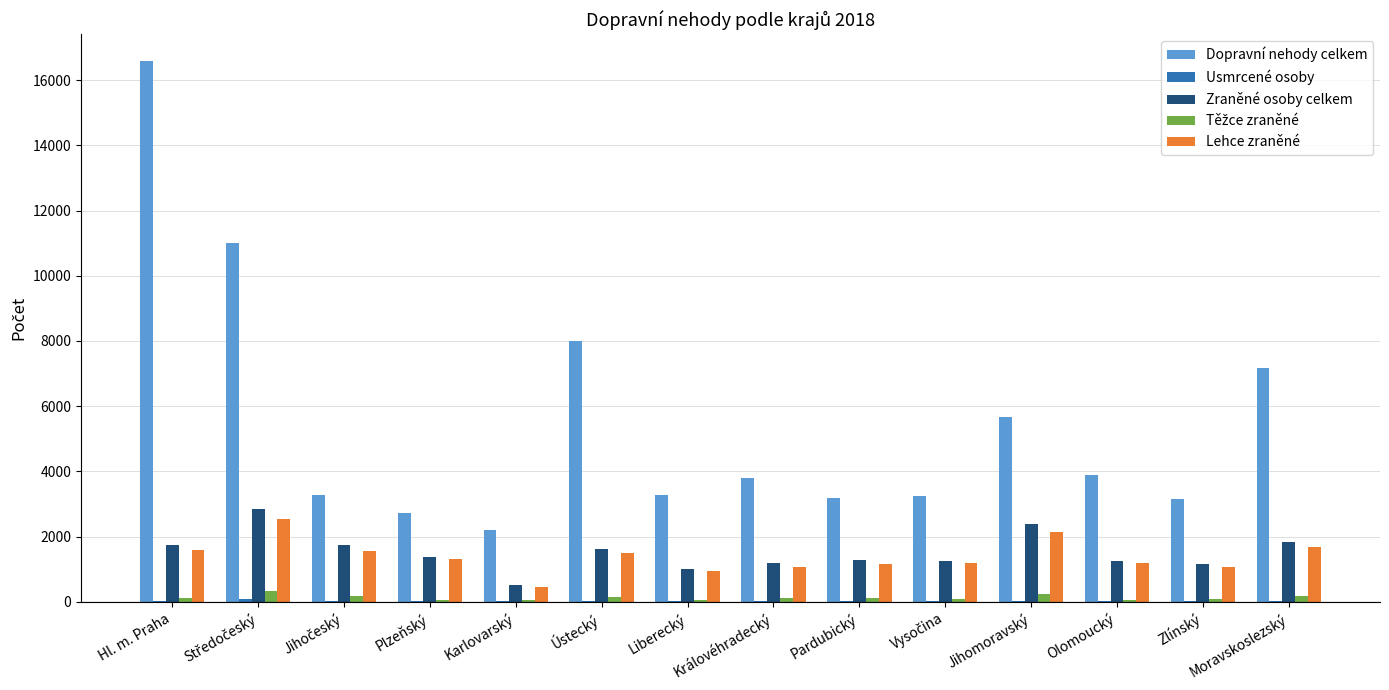

The Dopravní nehody celkem series shows 3905 at Olomoucký. True or false?

True